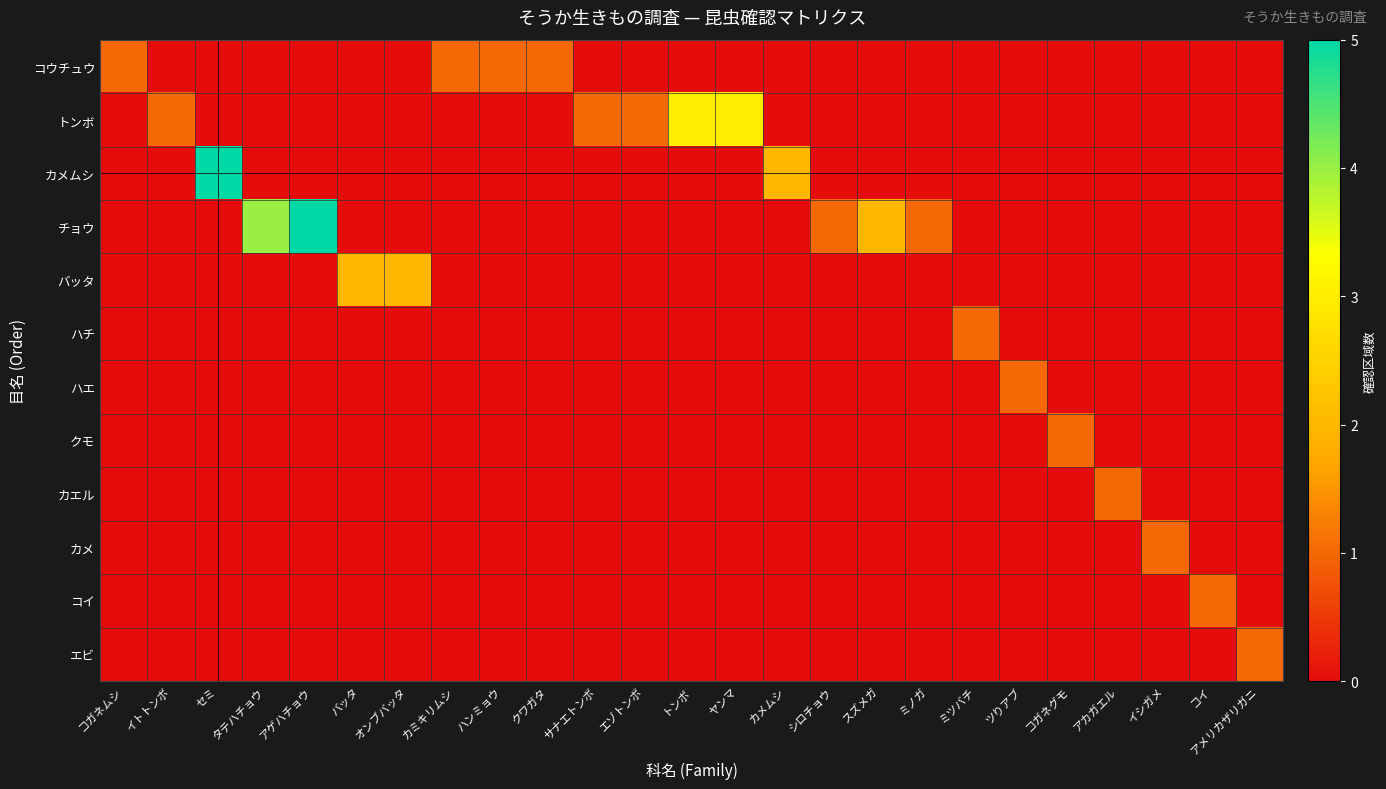

How many series are shown in this chart?

12